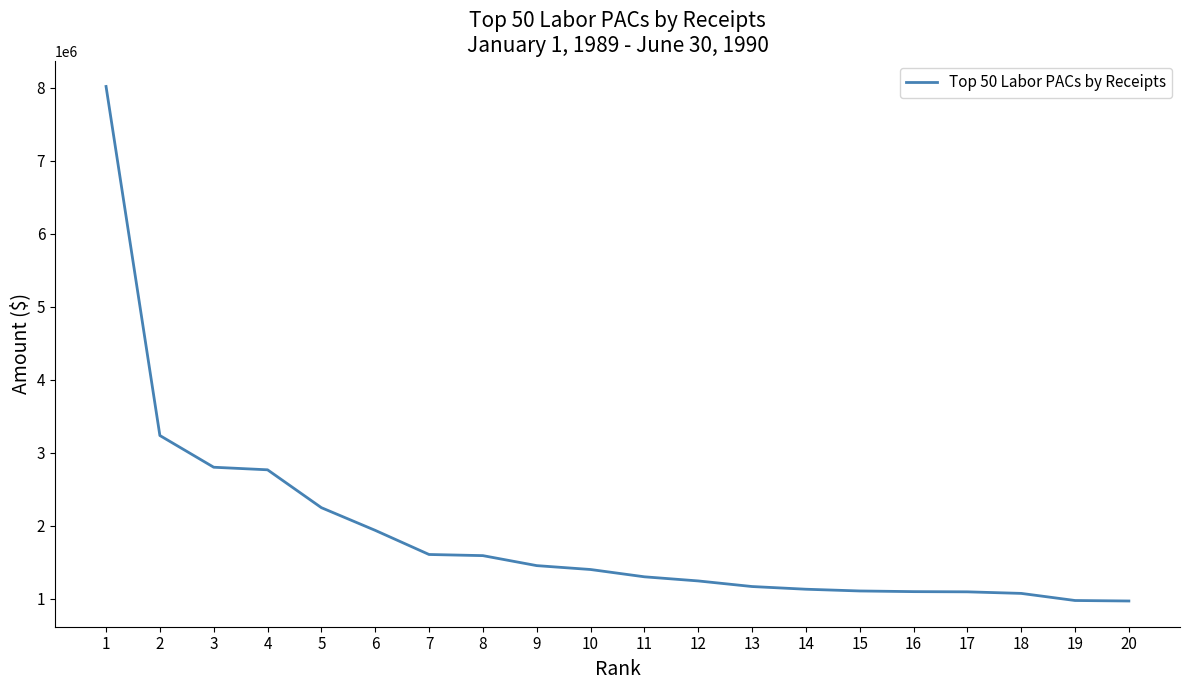

Read the value at 17, to the nearest 50.

1093100